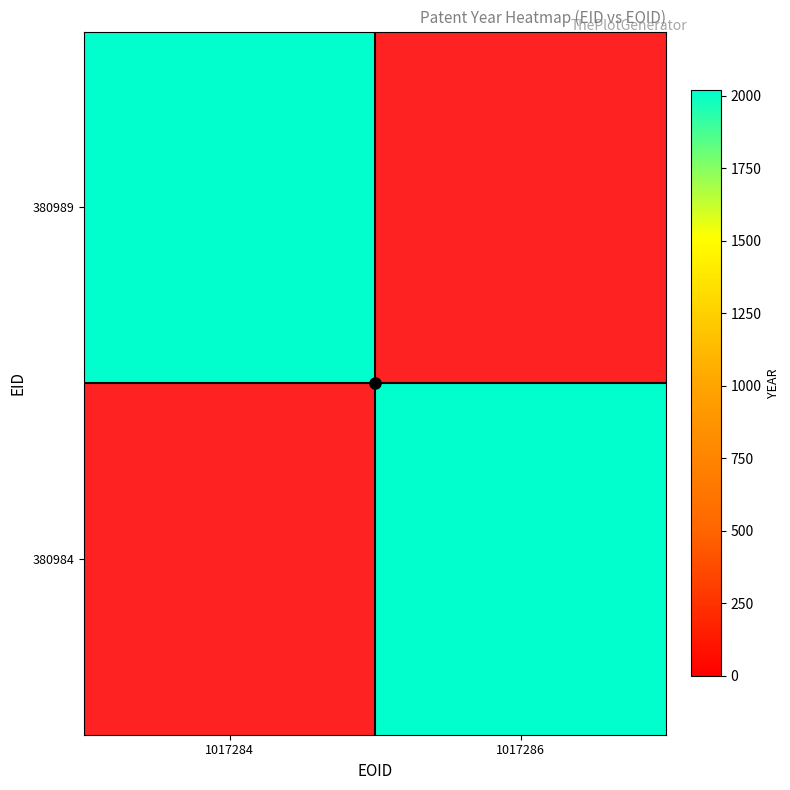

Reading left to right, what are all the values shown in this chart?

380989: 1017284=2018	1017286=0
380984: 1017284=0	1017286=2018